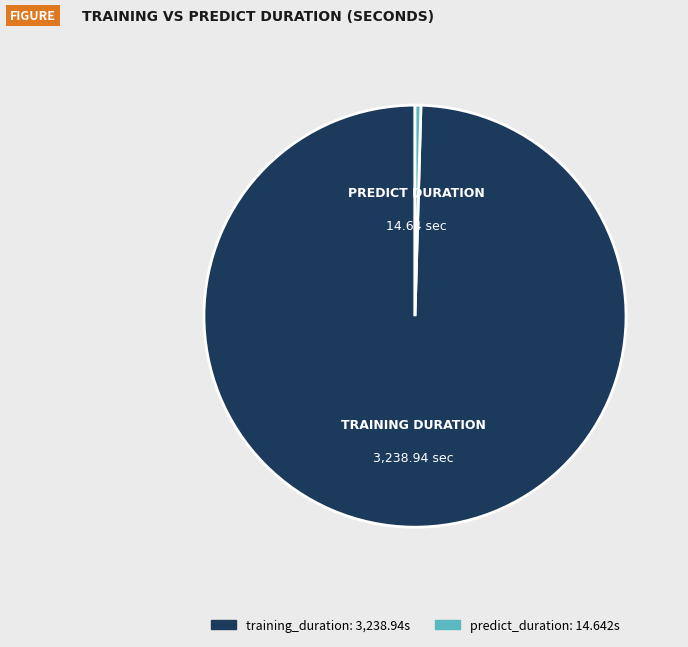

Is predict_duration the majority of the pie?

No